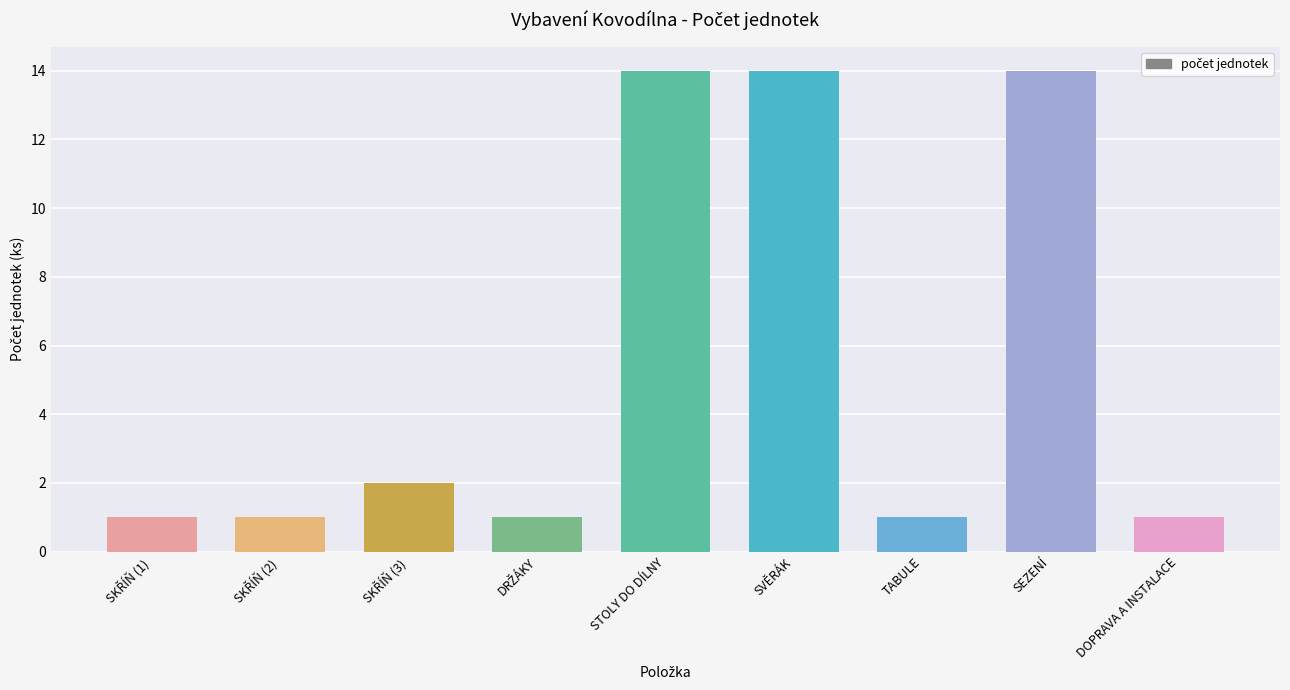

Reading left to right, extract all data points from this chart.

1	1	2	1	14	14	1	14	1